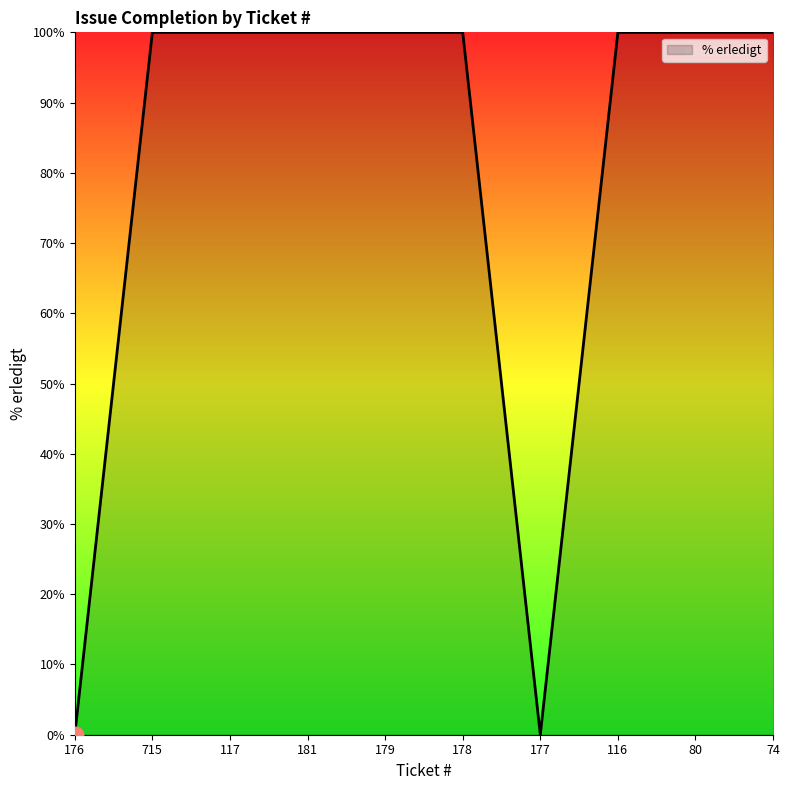

What is the difference between the second highest and minimum values?

100